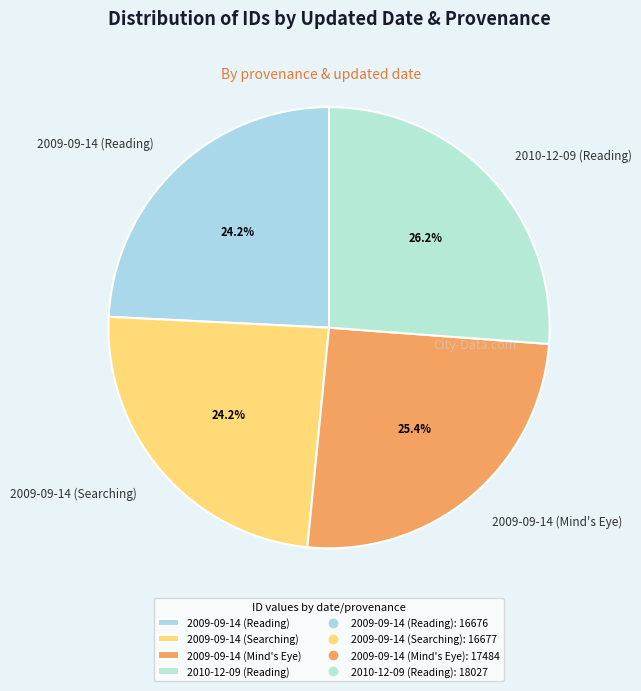

Does 2010-12-09 (Reading) represent more than half of the total?

No